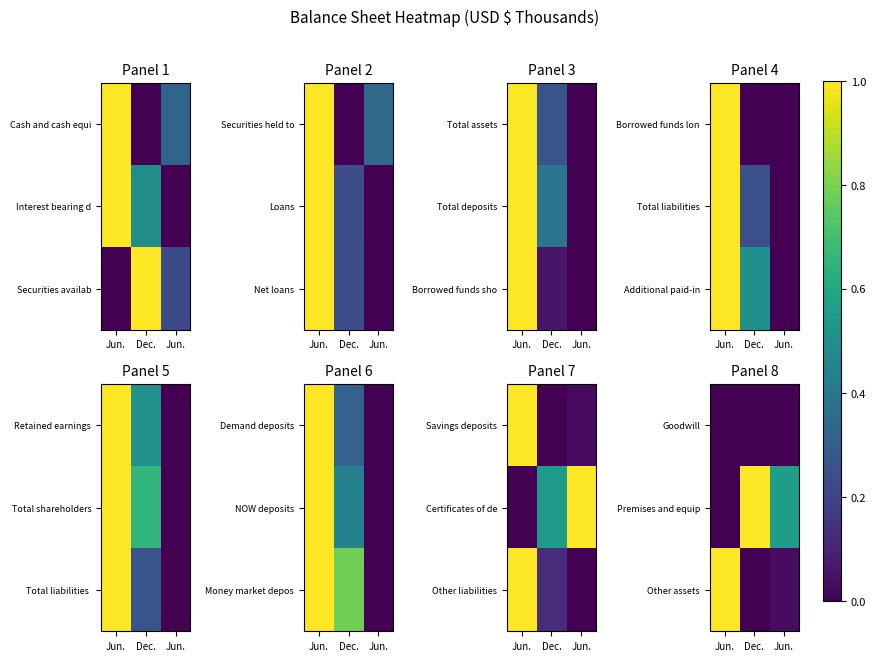

Where is Premises and equip nearest to the value 0?

Jun.